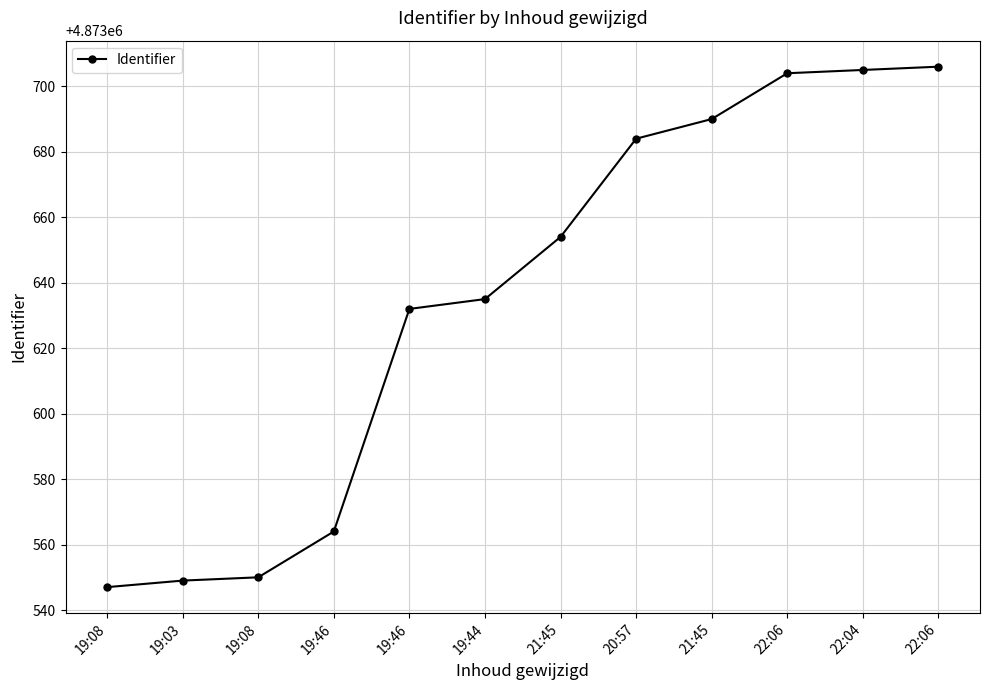

Does the chart have visible grid lines?

Yes